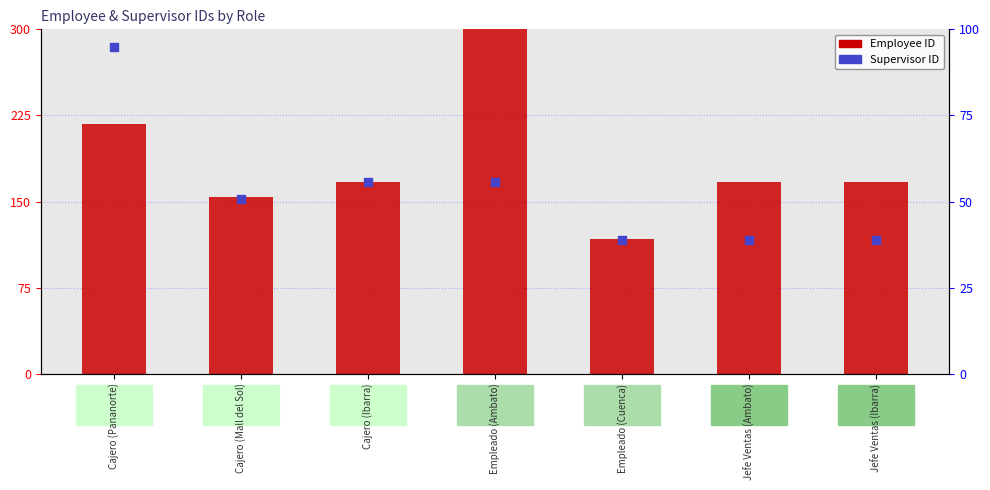

Which series reaches the maximum Y coordinate?

Employee ID